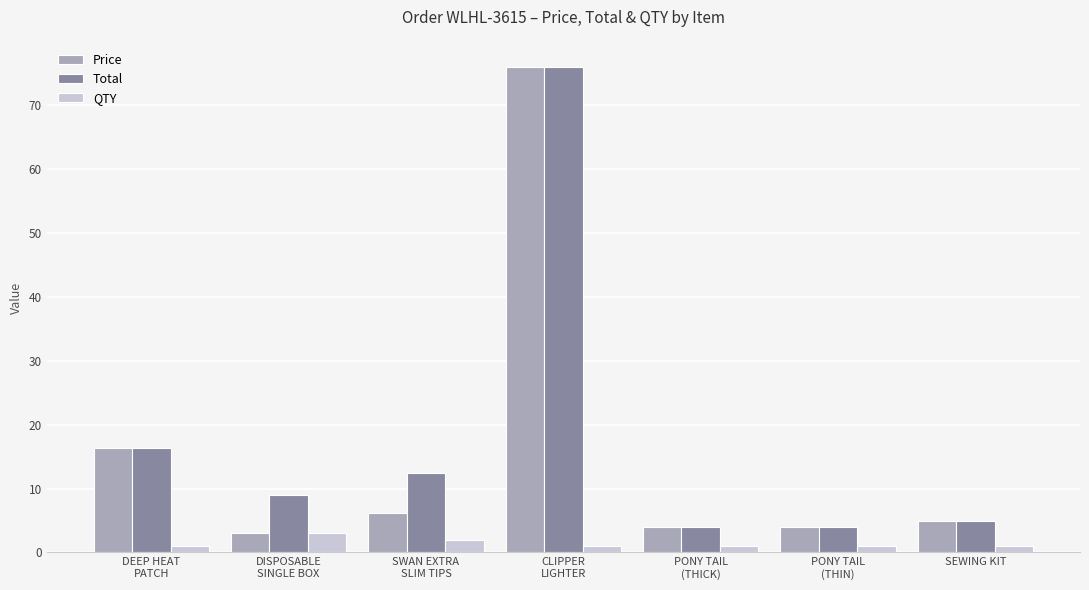

How many data points in Total are less than 9?

3